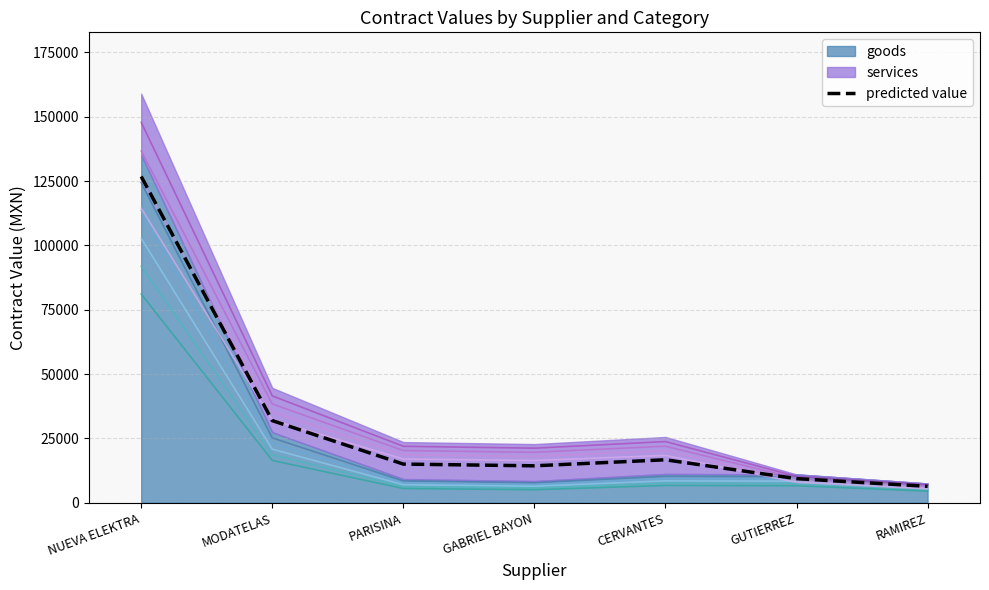

Is it true that the value at MODATELAS is 18409.3?

False